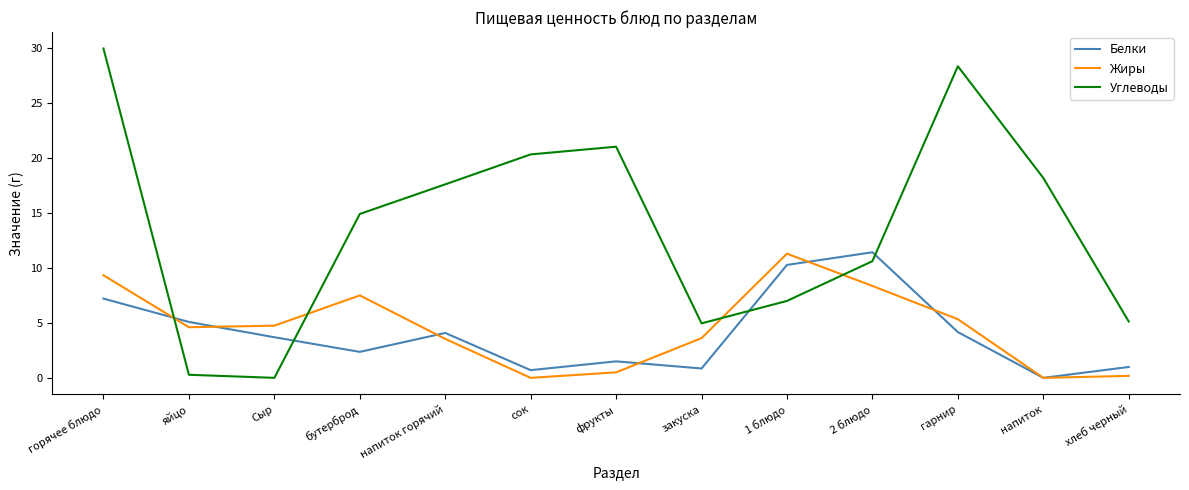

How many lines are shown in the chart?

3